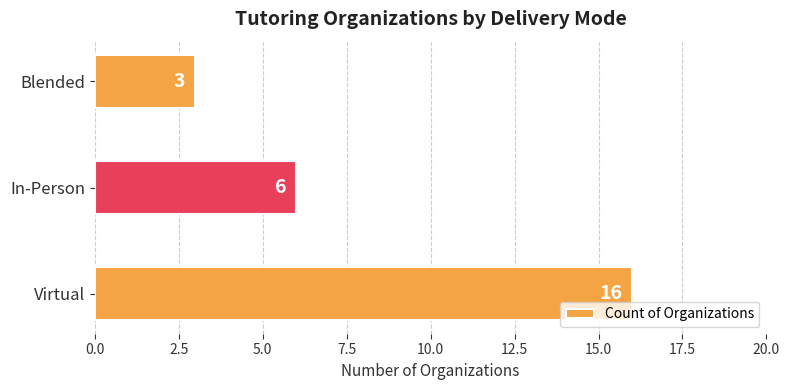

Rank the categories by value from highest to lowest.

Virtual, In-Person, Blended